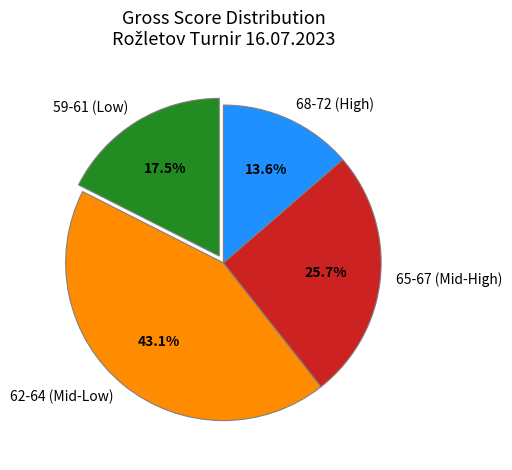

Approximately how many times larger is the value at 65-67 (Mid-High) compared to 68-72 (High)?

1.9